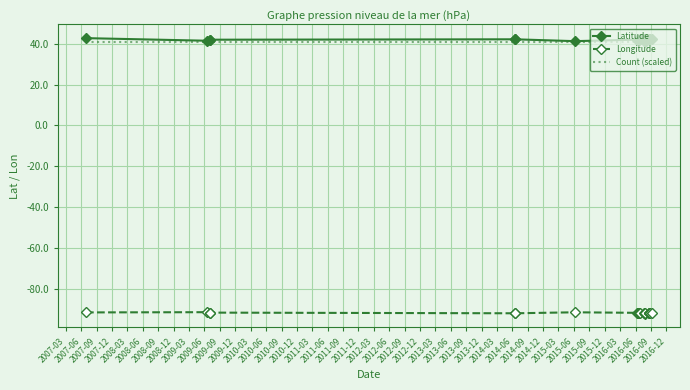

Rank the series by their maximum value, from highest to lowest.

Latitude, Count (scaled), Longitude